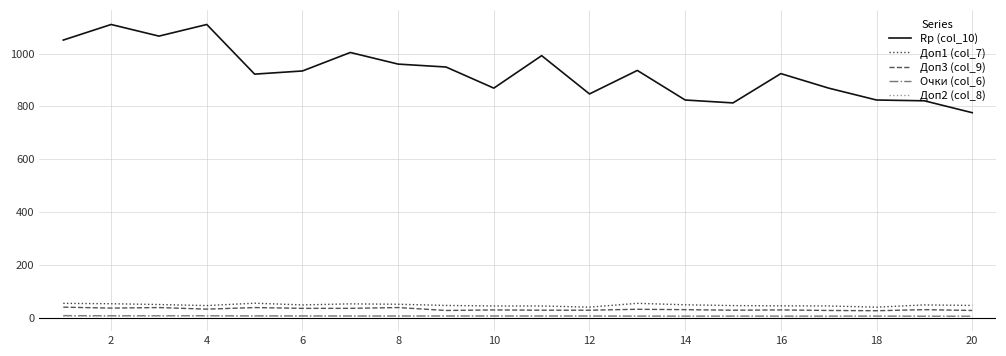

Which series has the widest spread of values?

Rp (col_10)